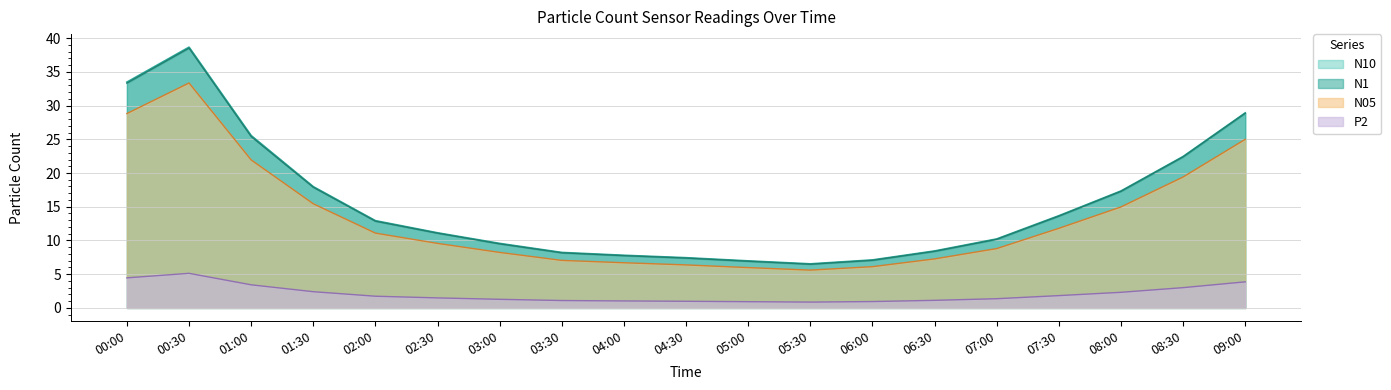

Which series has the widest spread of values?

N10